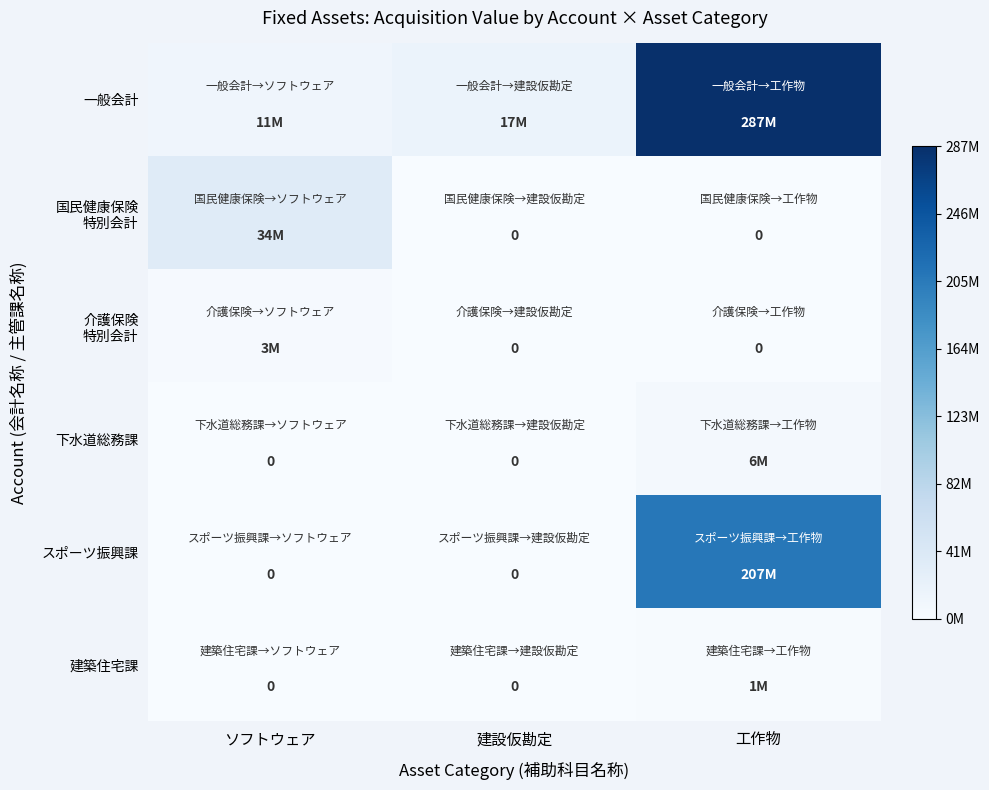

Is the value of スポーツ振興課 at ソフトウェア greater than the value of 介護保険 特別会計 at 建設仮勘定?

No